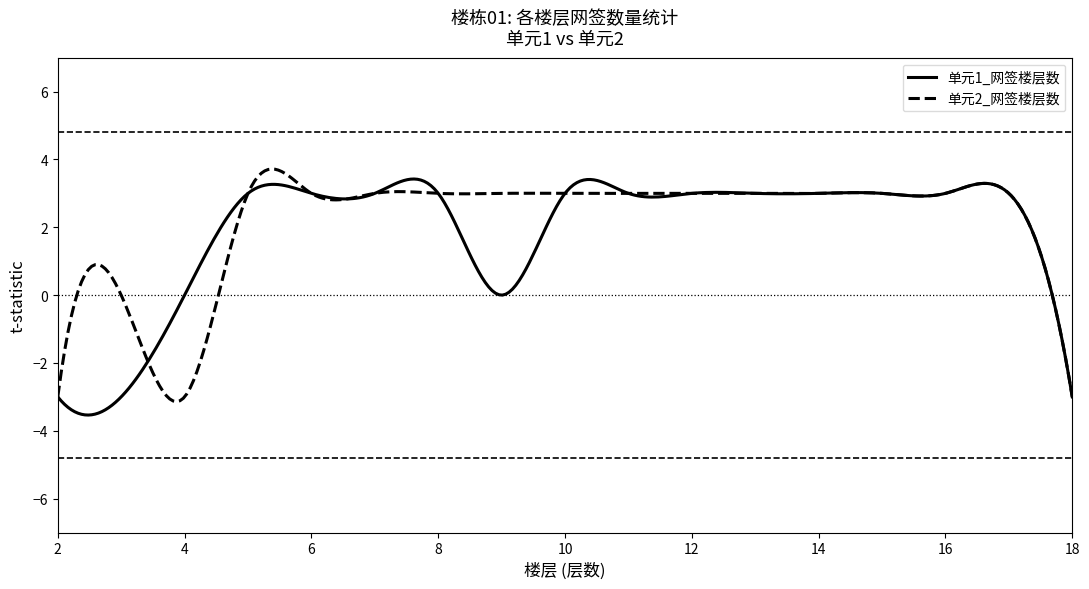

Does the chart display data point markers on the line(s)?

No